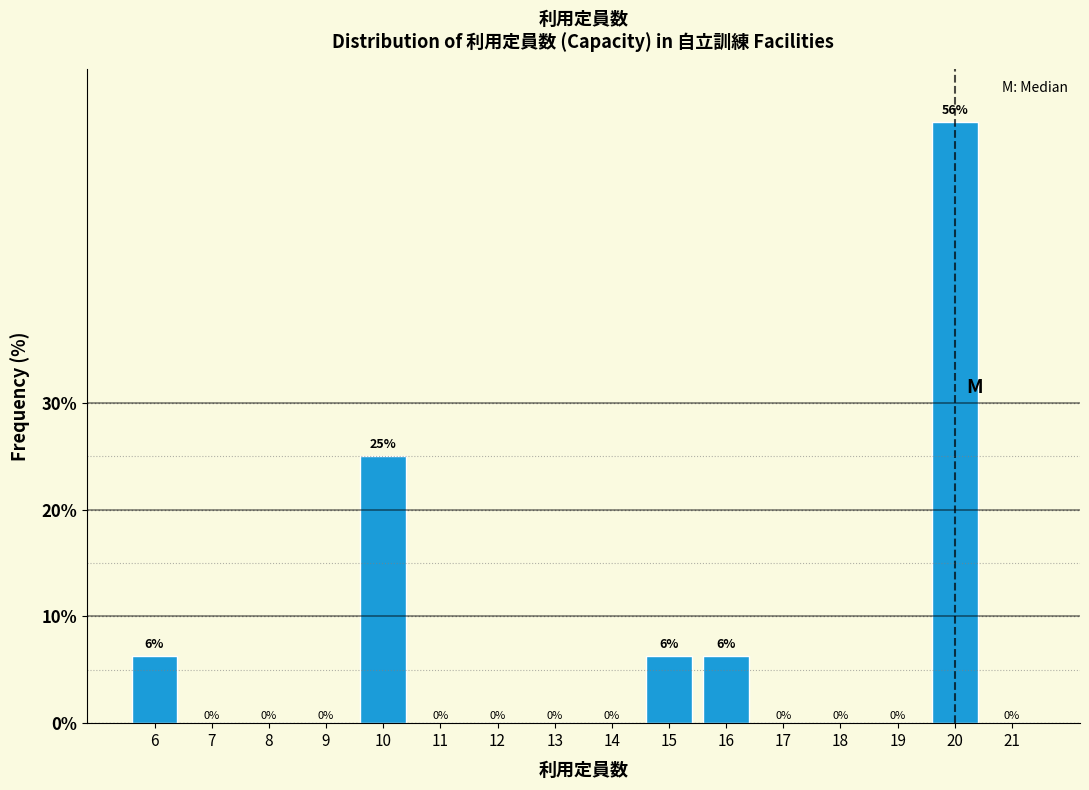

The value at 13 is -28.4. True or false?

False